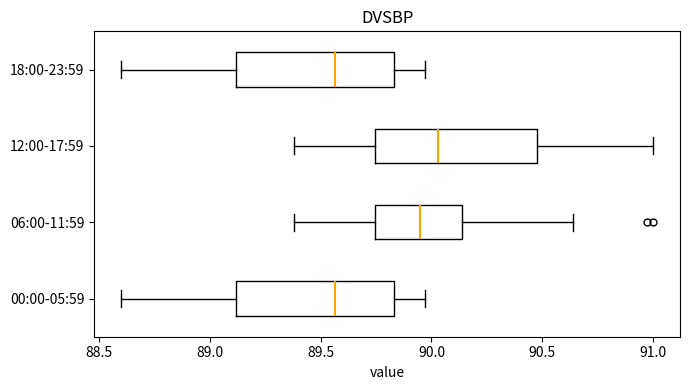

Reading bottom to top, transcribe this box plot: for each box, give where its median line is, the range the box spans, and where its two whiskers end, as read against the x-axis. The values are not printed on the chart, so give them approximately, as read against the axis.

00:00-05:59: median 89.55, box 89.10 to 89.85, whiskers 88.60 to 89.95
06:00-11:59: median 89.95, box 89.75 to 90.15, whiskers 89.40 to 90.65
12:00-17:59: median 90.05, box 89.75 to 90.50, whiskers 89.40 to 91.00
18:00-23:59: median 89.55, box 89.10 to 89.85, whiskers 88.60 to 89.95